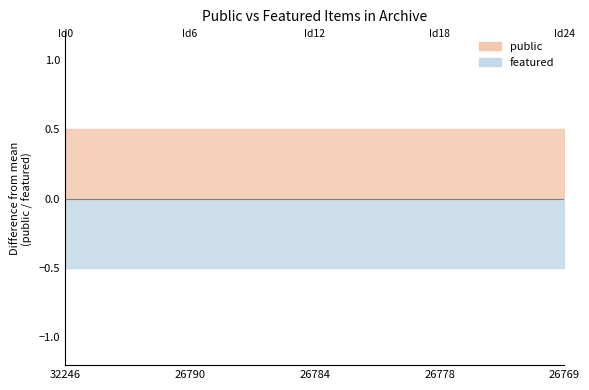

Which series has the largest range (max minus min)?

public